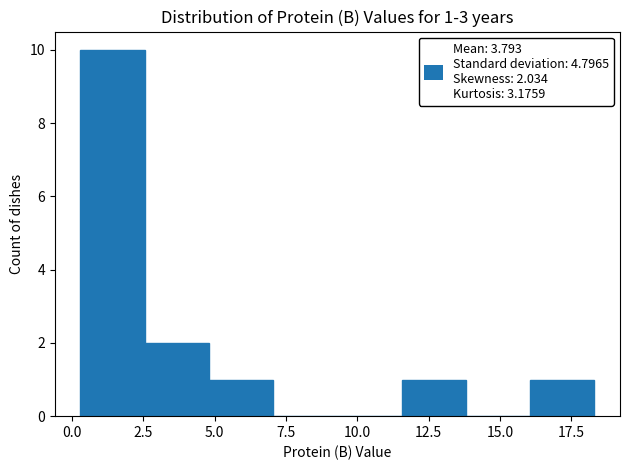

Which range on the x-axis has the tallest bar?

0.30 to 2.55